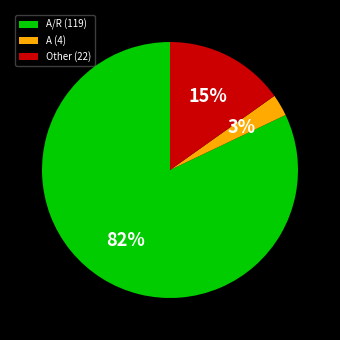

How many slices are in this pie chart?

3